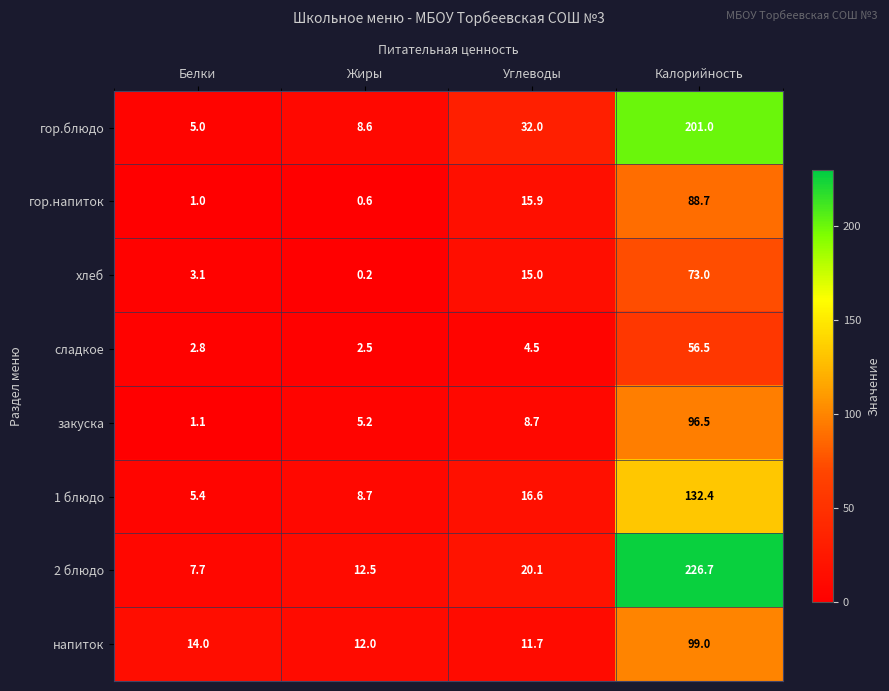

Is the value of гор.напиток at Белки greater than the value of хлеб at Калорийность?

No